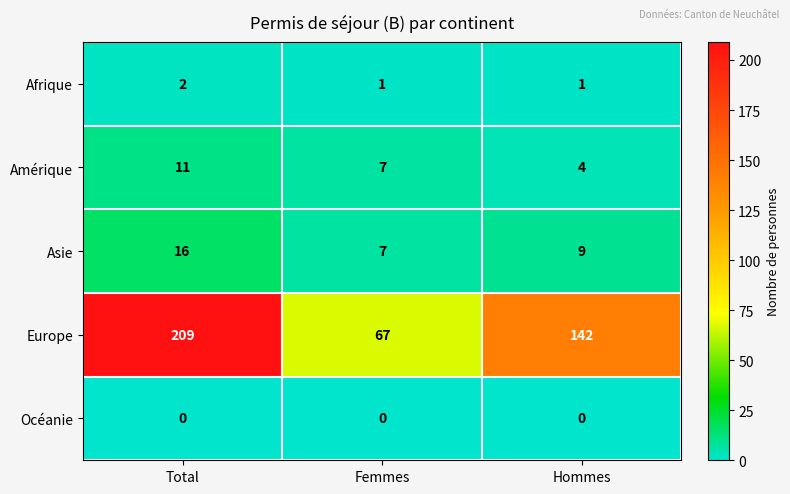

What is the total value across all series at Total?

238